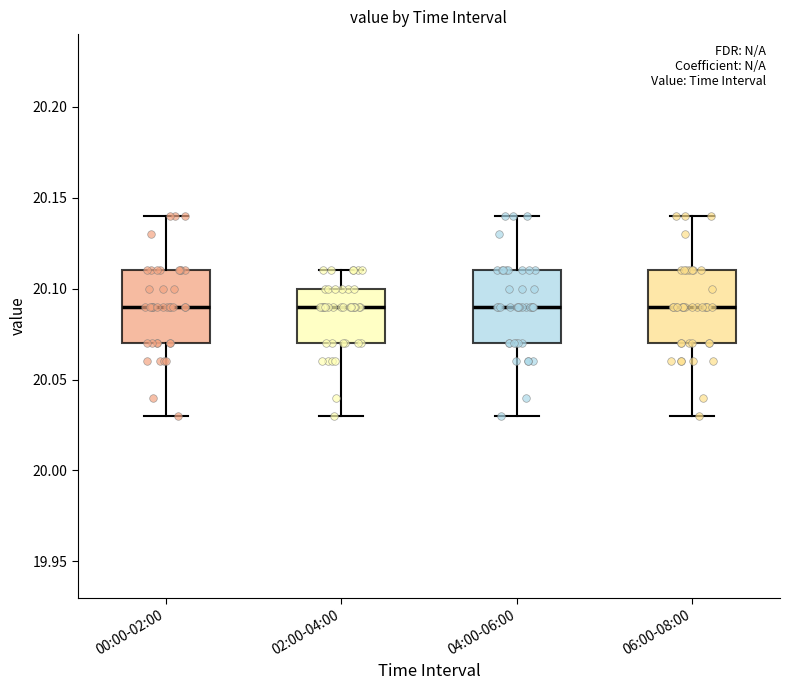

Reading left to right, read every box against the y-axis: the position of its median line, the range the box covers, and the ends of its whiskers. The values are not printed on the chart, so give them approximately, as read against the axis.

00:00-02:00: median 20.09, box 20.07 to 20.11, whiskers 20.03 to 20.14
02:00-04:00: median 20.09, box 20.07 to 20.10, whiskers 20.03 to 20.11
04:00-06:00: median 20.09, box 20.07 to 20.11, whiskers 20.03 to 20.14
06:00-08:00: median 20.09, box 20.07 to 20.11, whiskers 20.03 to 20.14